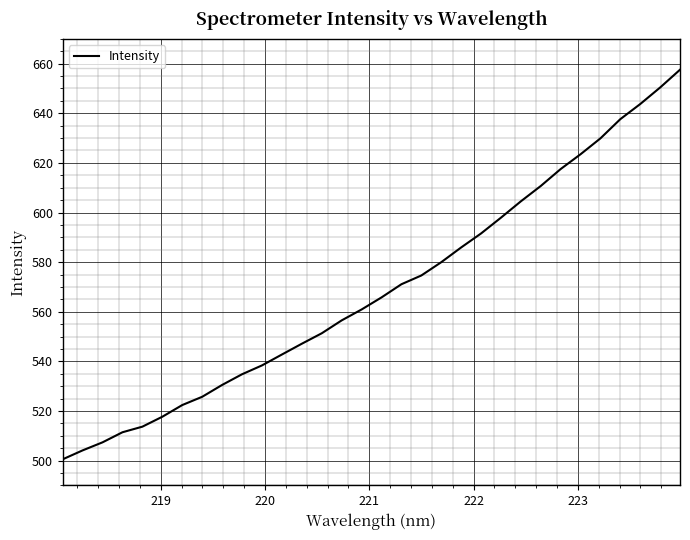

What is the greatest value displayed?

657.6